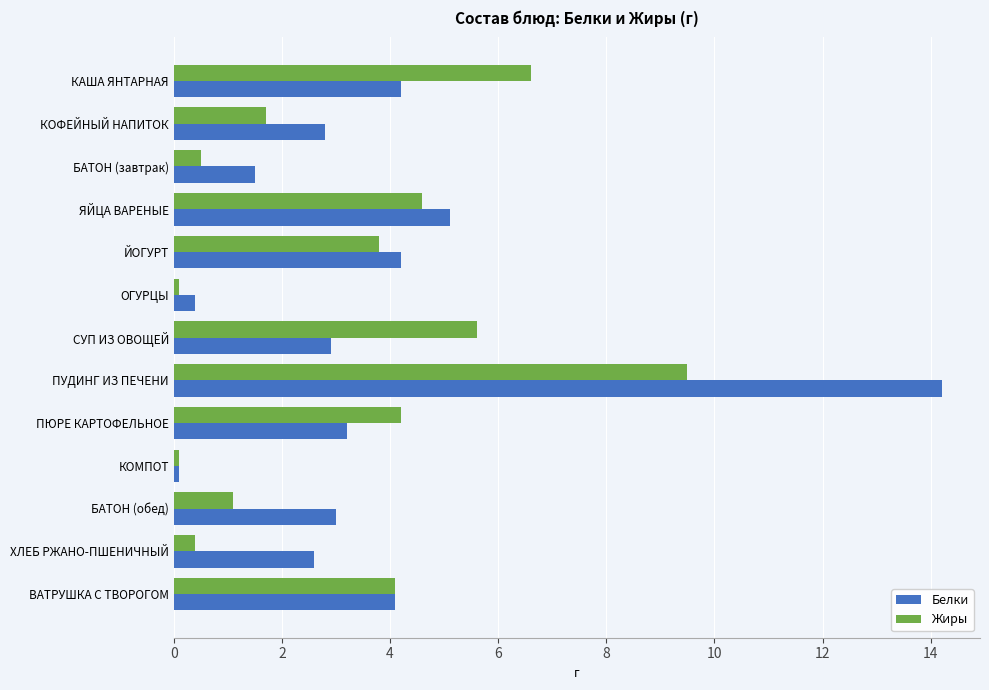

What is the difference between the maximum and minimum values in the Белки series?

14.1